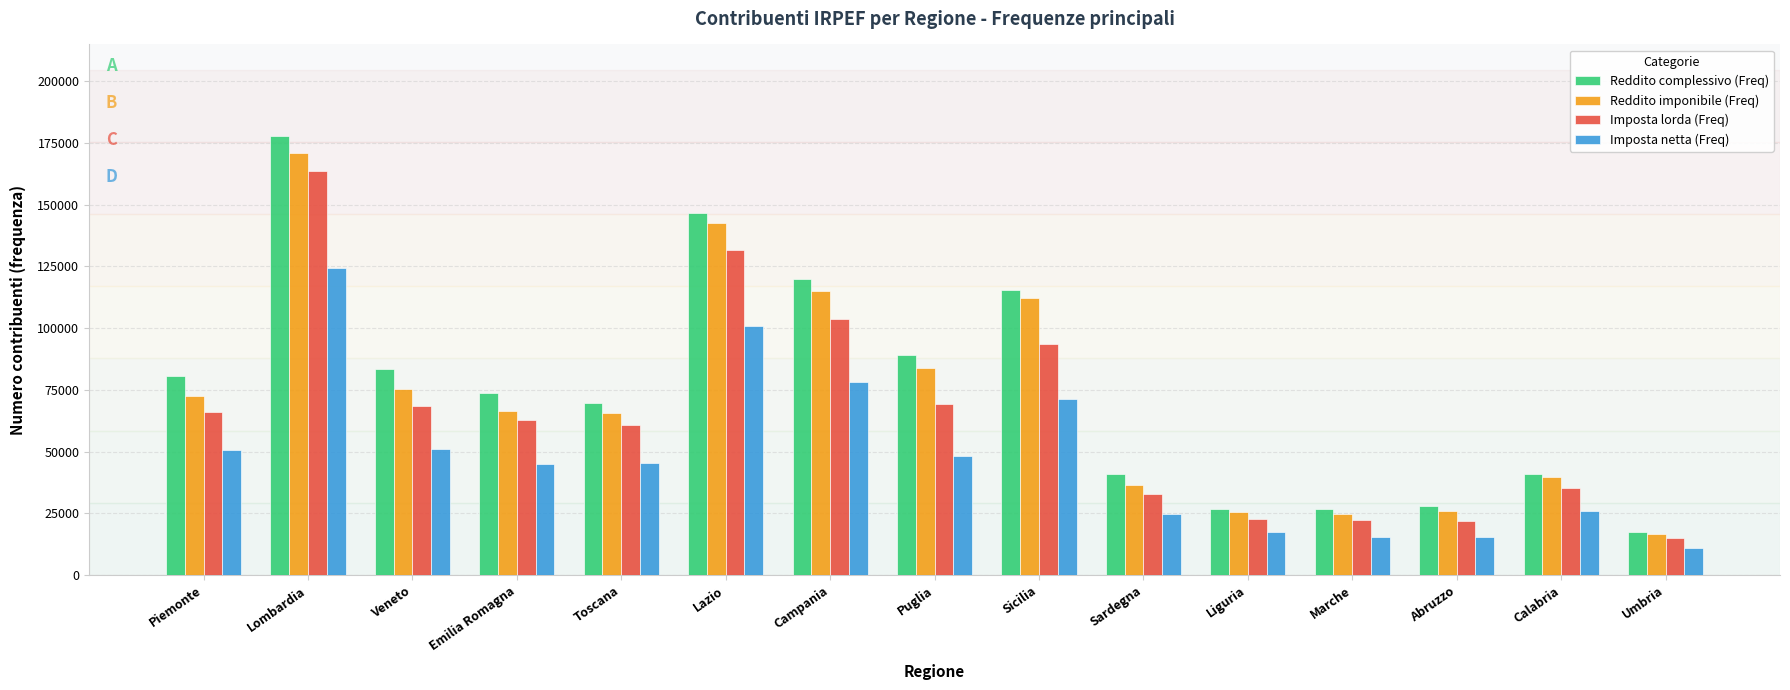

What is the sum of all Reddito complessivo (Freq) values?

1137854